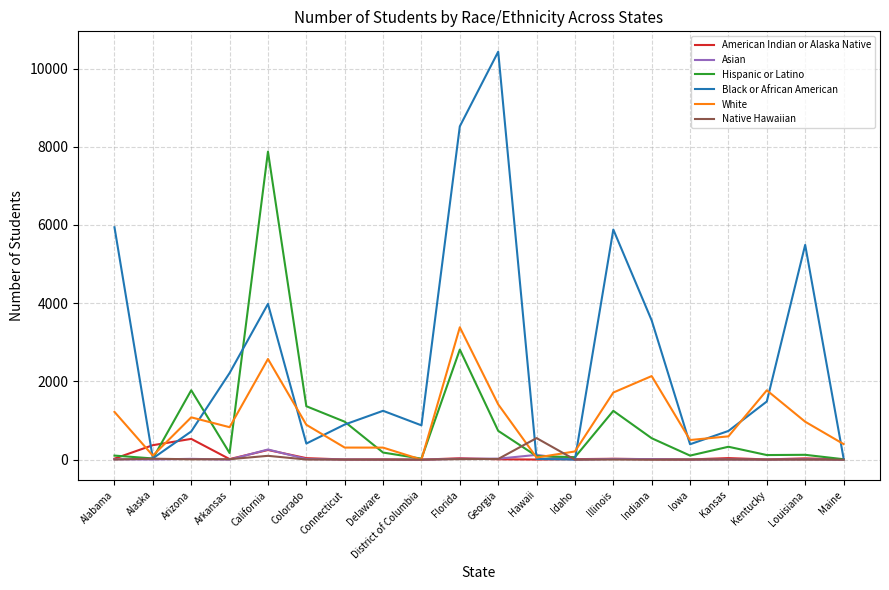

What is the maximum value for Hispanic or Latino?

7875